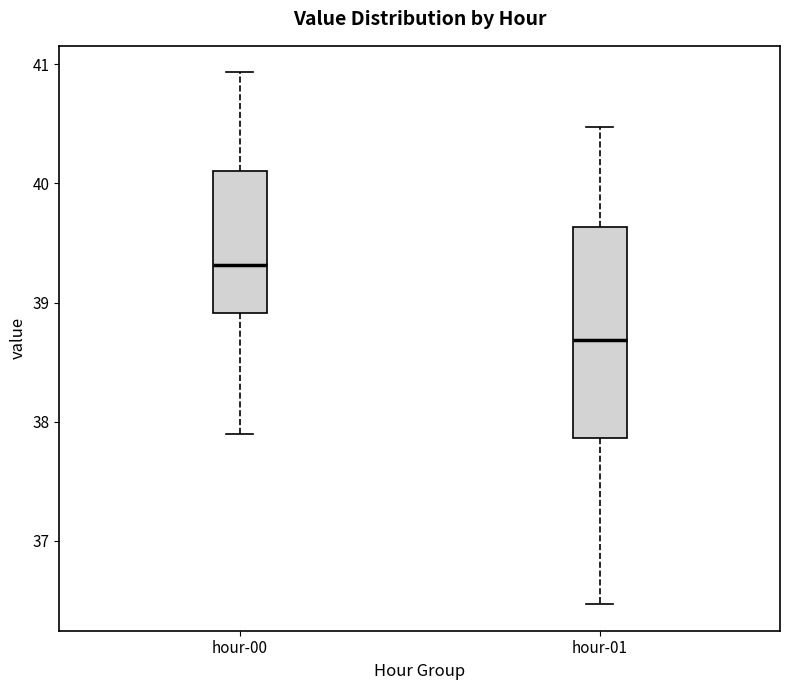

Reading left to right, transcribe this box plot: for each box, give where its median line is, the range the box spans, and where its two whiskers end, as read against the y-axis. The values are not printed on the chart, so give them approximately, as read against the axis.

hour-00: median 39.3, box 38.9 to 40.1, whiskers 37.9 to 40.9
hour-01: median 38.7, box 37.9 to 39.6, whiskers 36.5 to 40.5